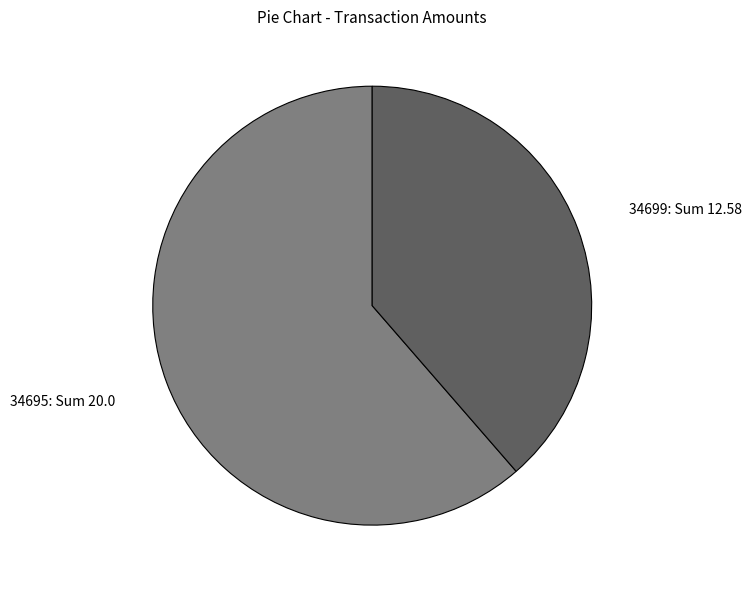

How many slices are in this pie chart?

2